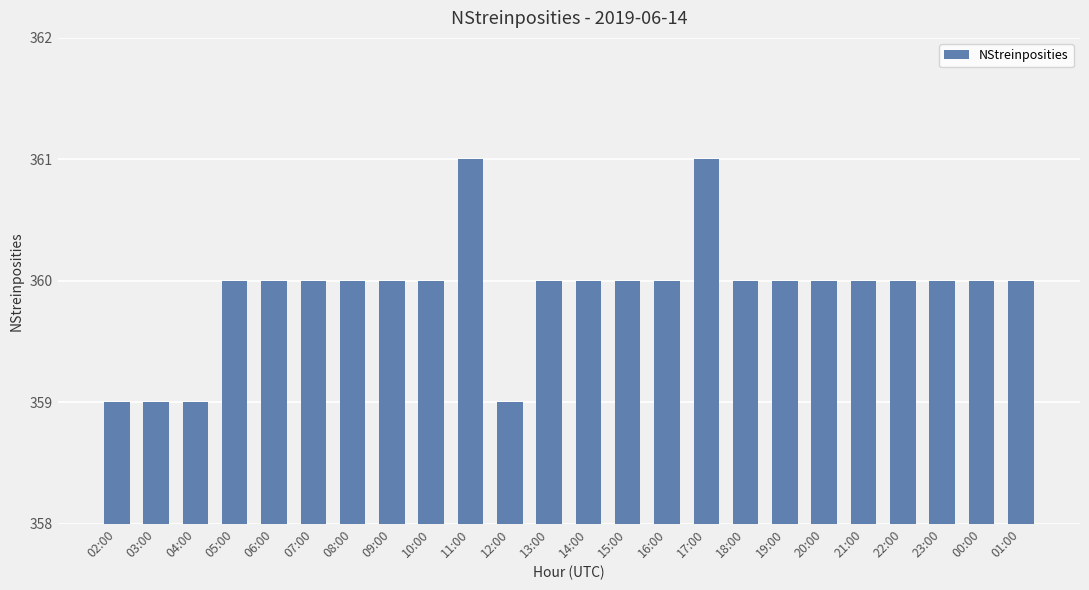

How many bars are there in total?

24